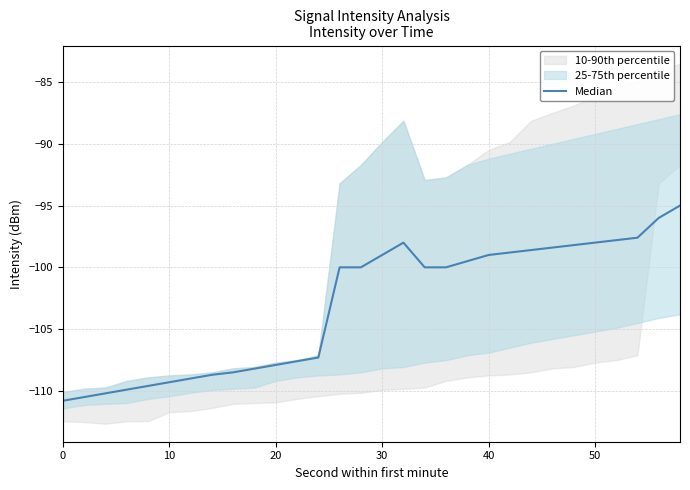

Reading left to right, what are all the values shown in this chart?

-110.8	-110.5	-110.2	-109.9	-109.6	-109.3	-109.0	-108.7	-108.5	-108.2	-107.9	-107.6	-107.3	-100.0	-100.0	-99.0	-98.0	-100.0	-100.0	-99.5	-99.0	-98.8	-98.6	-98.4	-98.2	-98.0	-97.8	-97.6	-96.0	-95.0